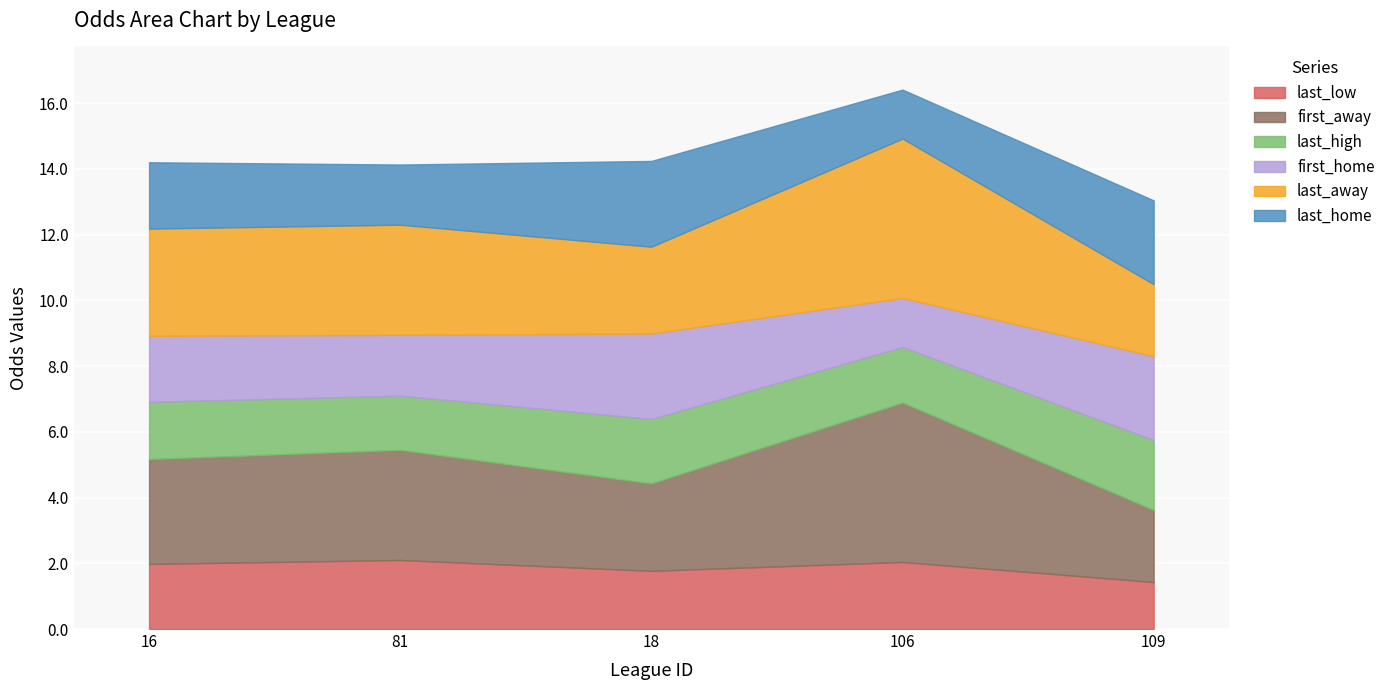

Rank the series by their maximum value, from highest to lowest.

last_away, first_away, last_home, first_home, last_high, last_low